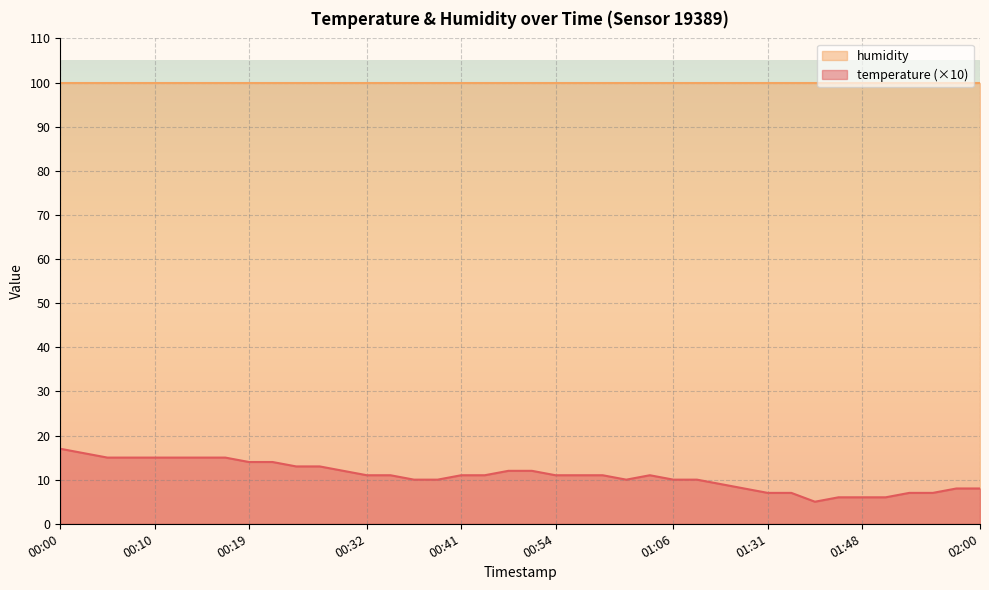

What is the sum of the values at 00:00 and 01:42?

22